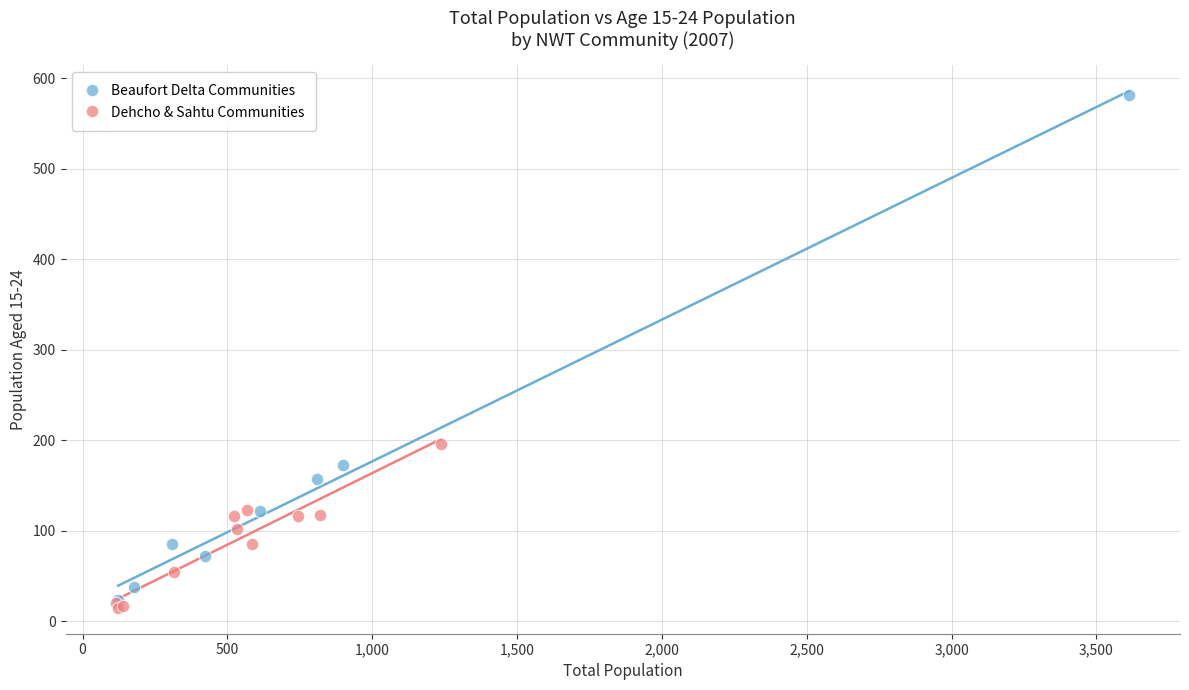

Which series has the widest spread of Y values?

Beaufort Delta Communities